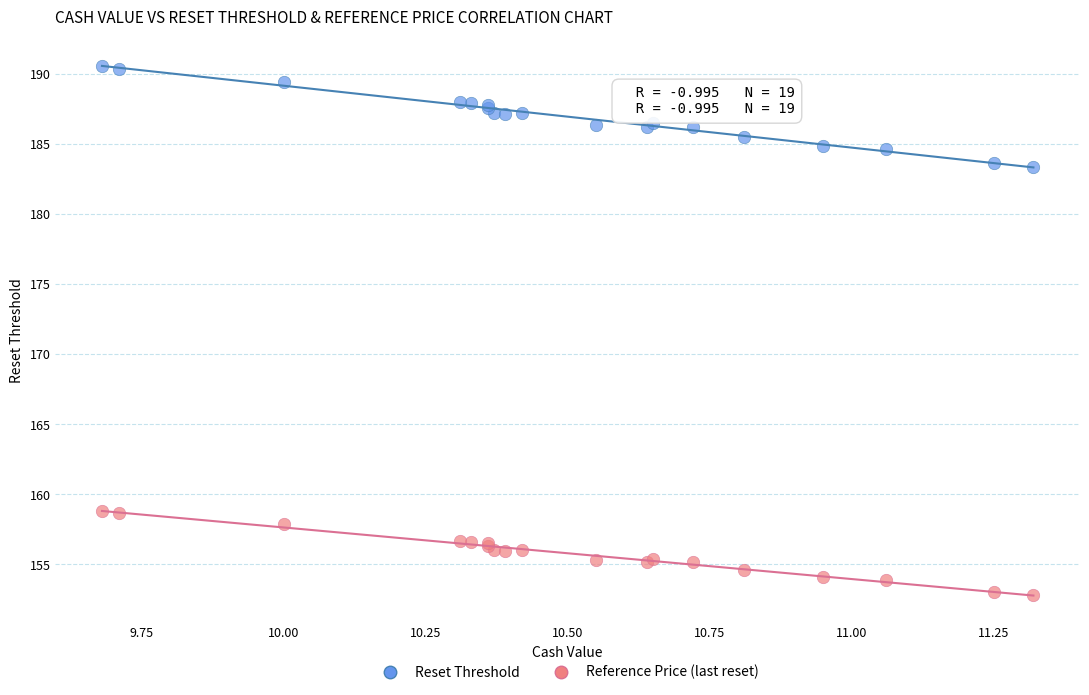

Which series reaches the minimum Y coordinate?

Reference Price (last reset)